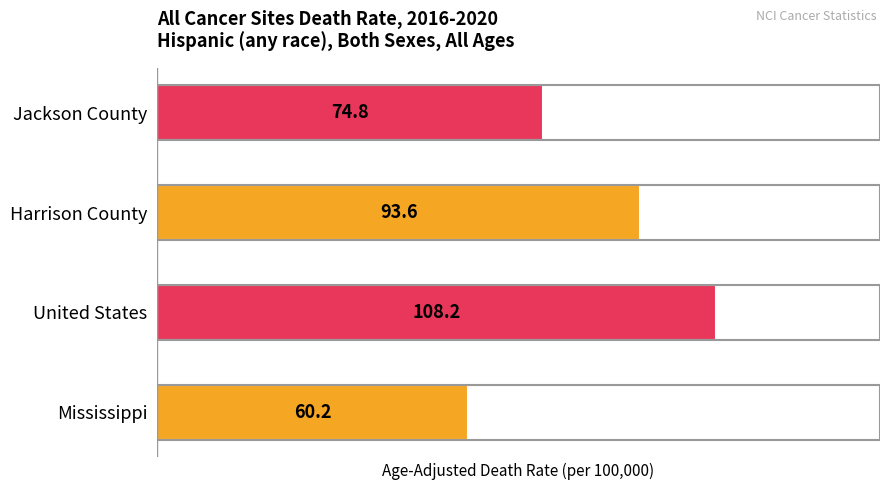

At which category does the chart reach its peak across all series?

United States